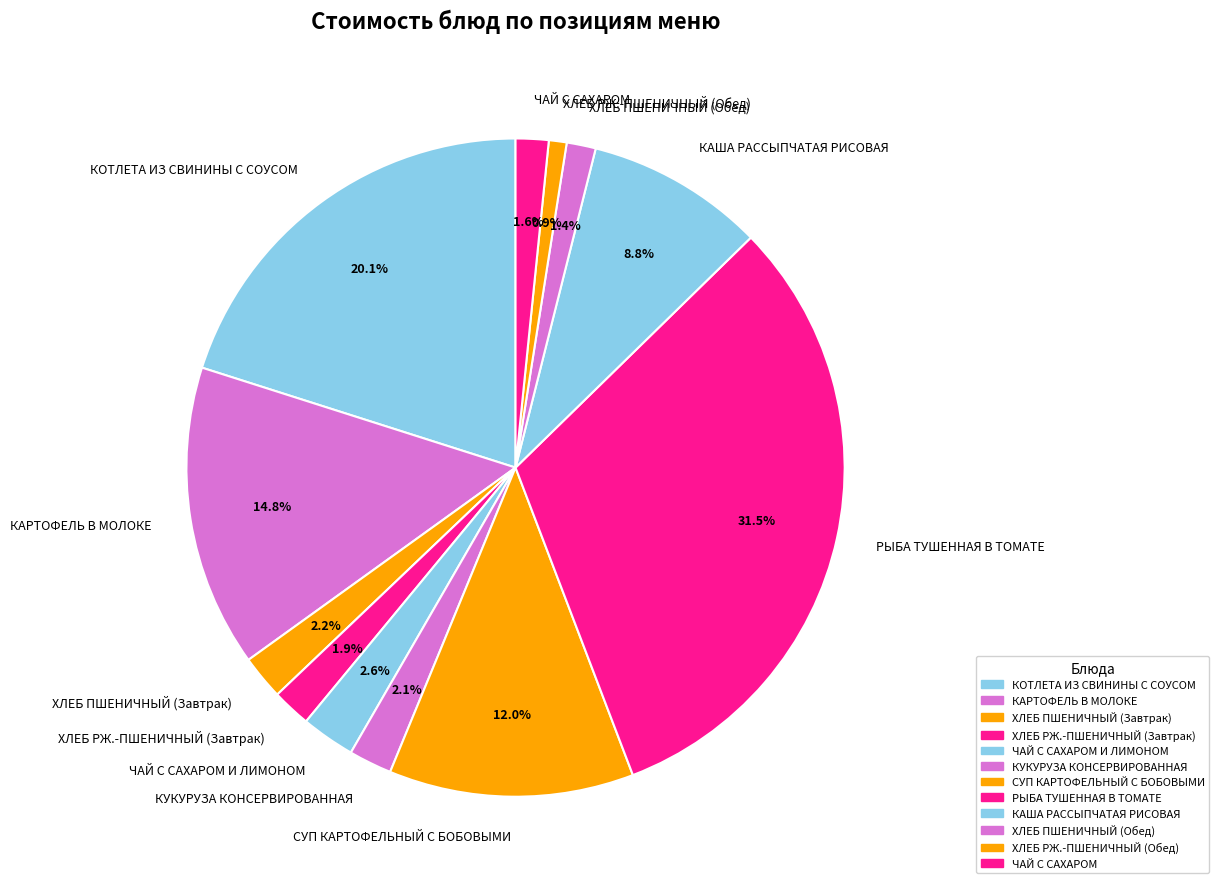

To the nearest percent, what percentage of the pie is СУП КАРТОФЕЛЬНЫЙ С БОБОВЫМИ?

12%